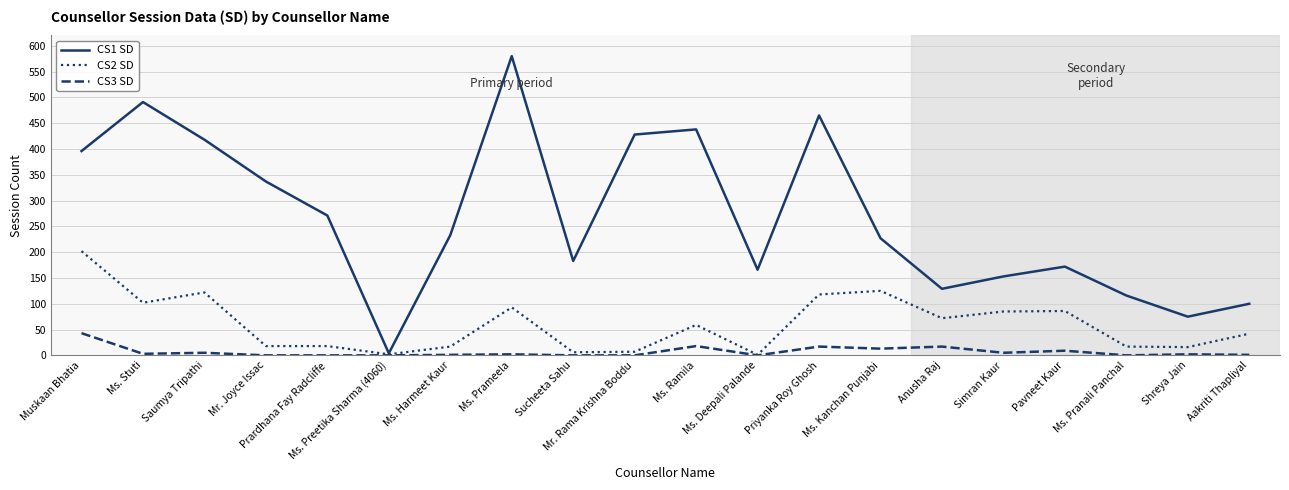

What position from the right is Ms. Ramila?

10